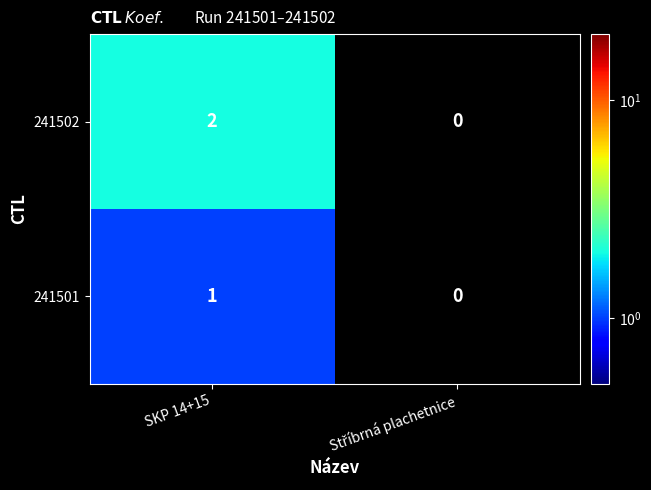

Is it true that 241502 equals 2 at SKP 14+15?

True